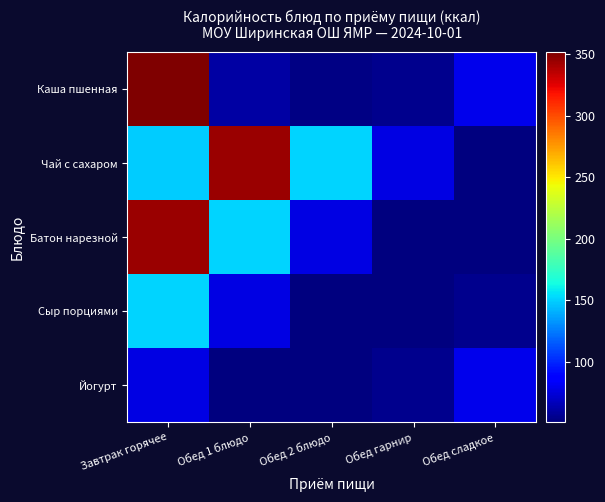

What is the total value across all series at Обед гарнир?

289.6